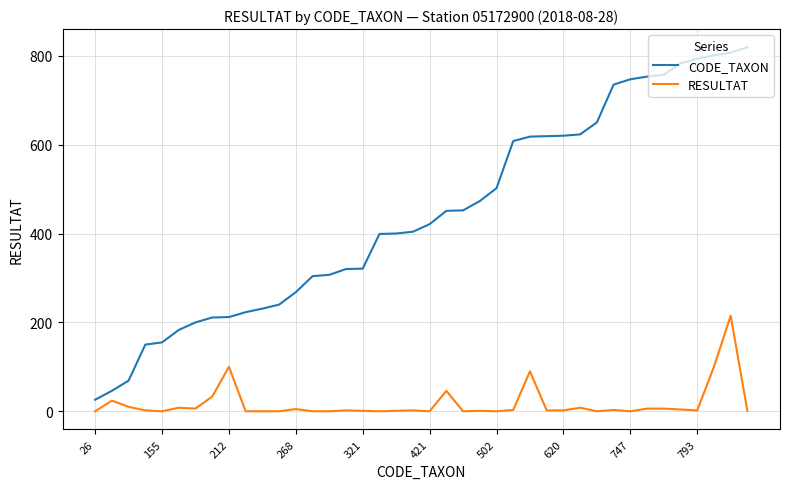

What is the difference between the maximum and minimum values in the RESULTAT series?

215